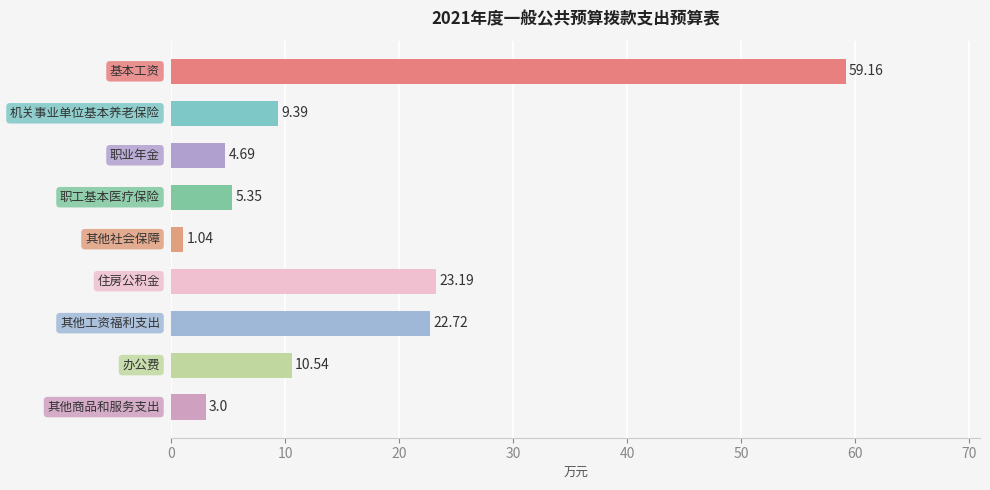

What is the sum of all values?

139.1